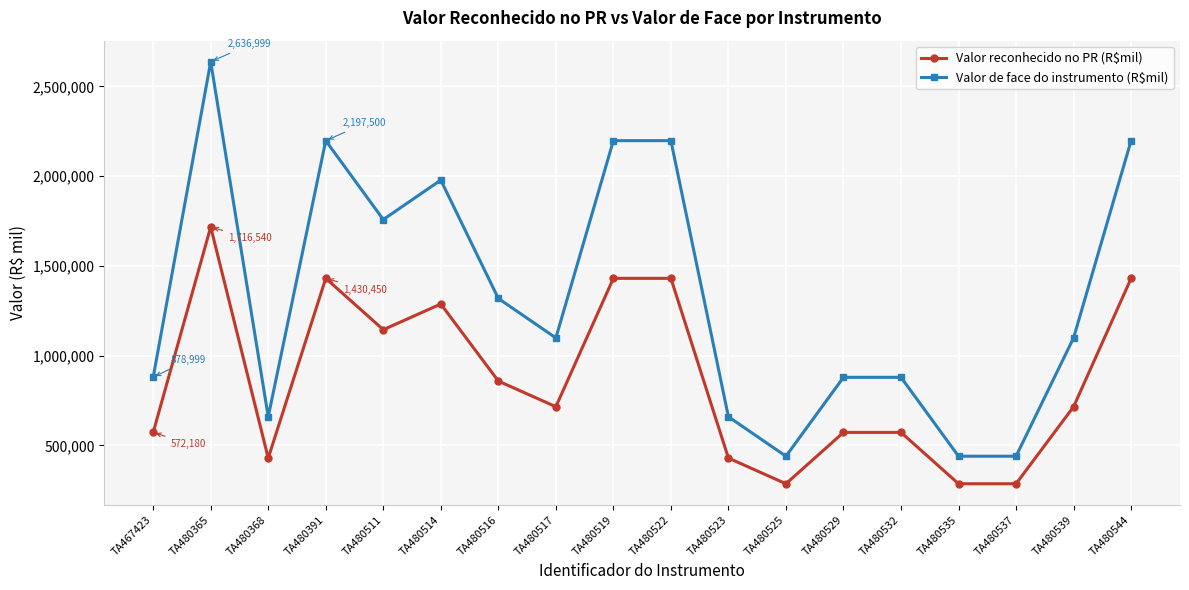

What is the sum of the Valor de face do instrumento (R$mil) values at TA480522 and TA480544?

4395000